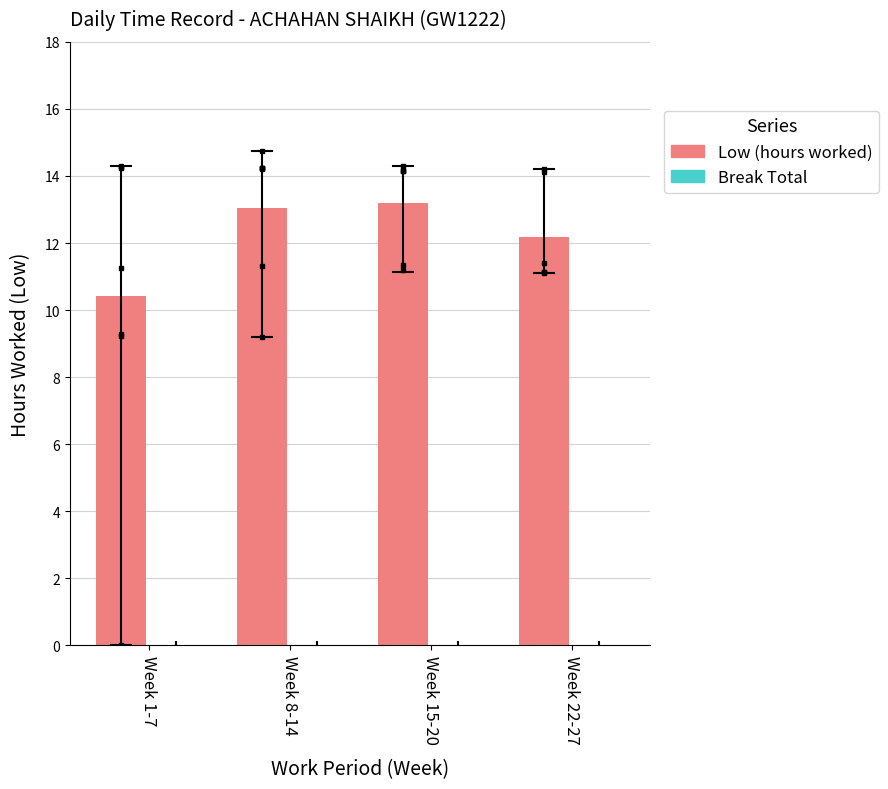

At which label is the value closest to 11?

Week 1-7